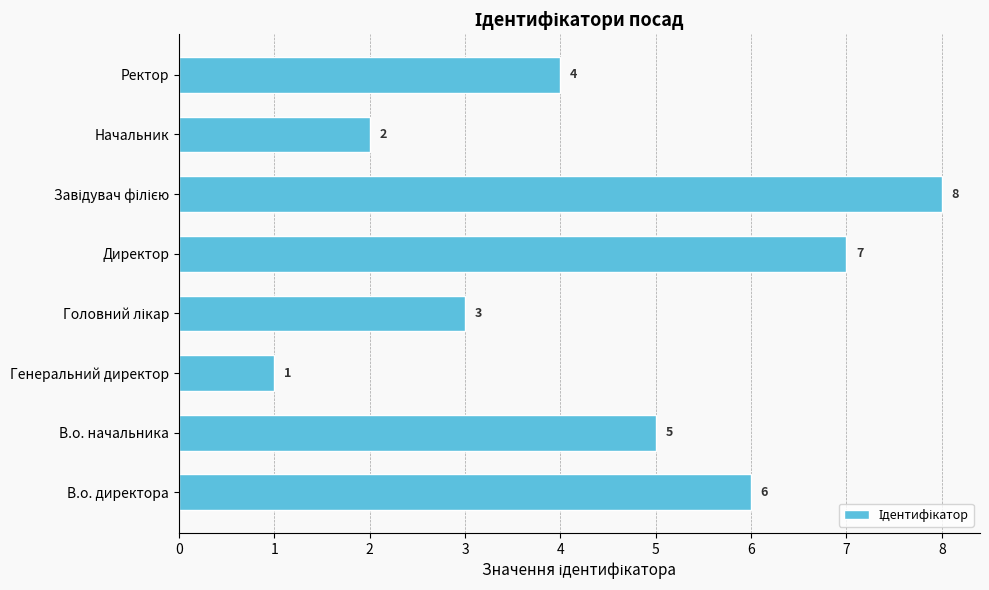

What is the change in value from Генеральний директор to Начальник?

+1